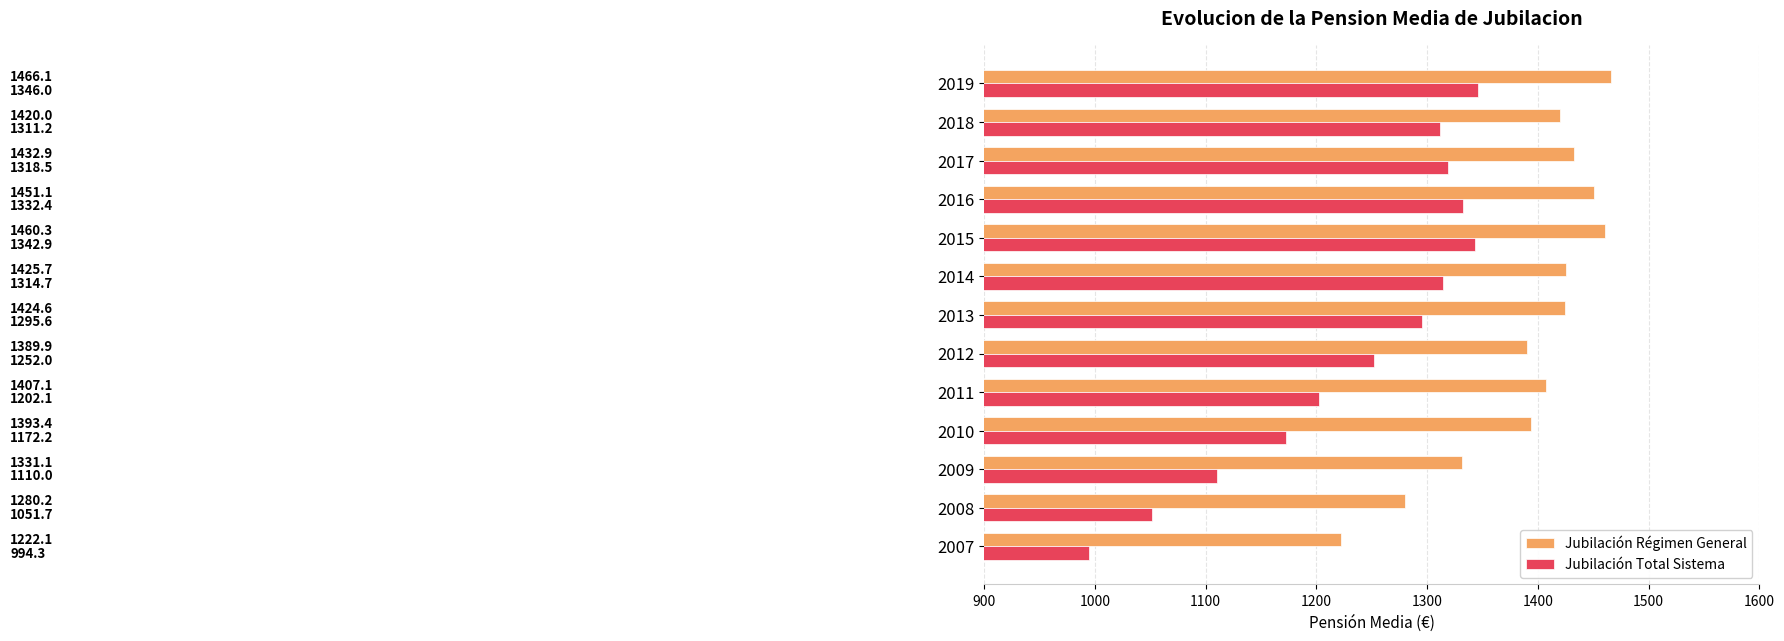

What is the sum of the Jubilación Total Sistema values at 2017 and 2010?

2490.7